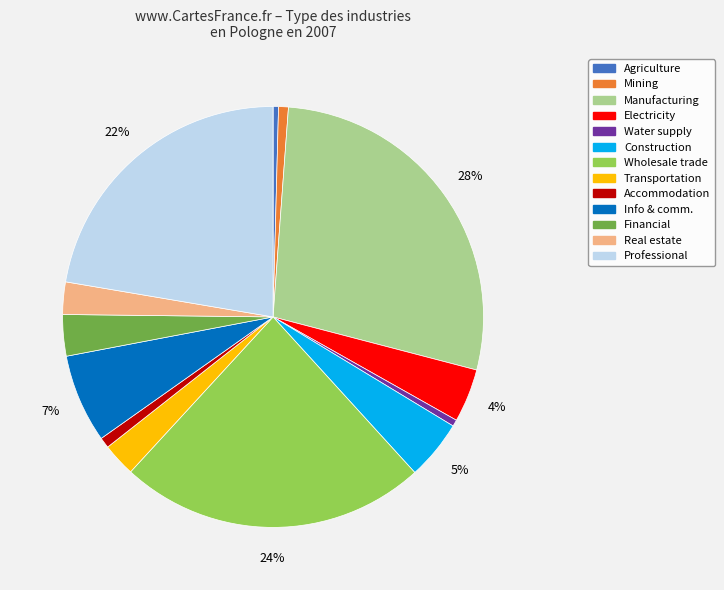

Is there a majority slice in this chart?

No